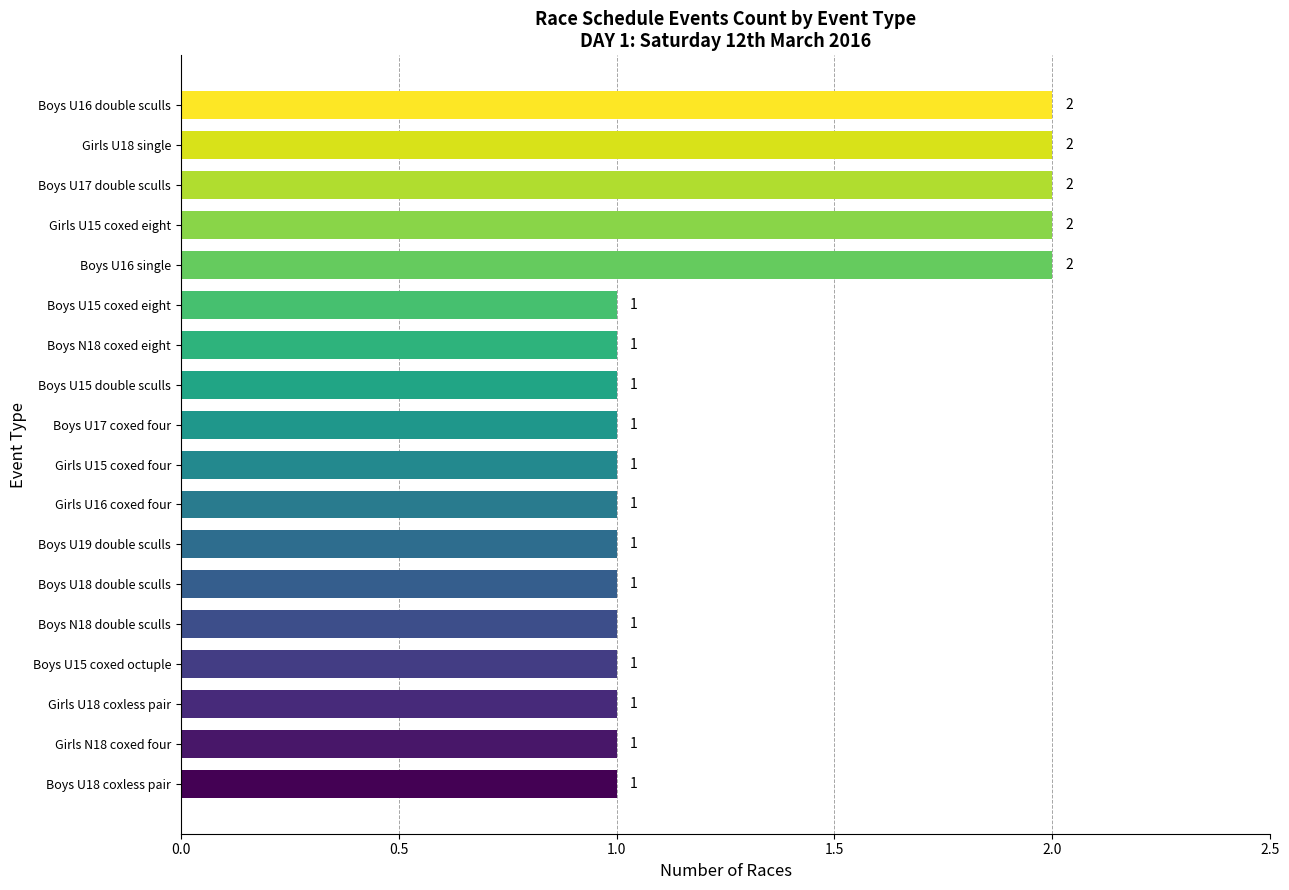

Is it true that the value at Girls U16 coxed four is 2?

False